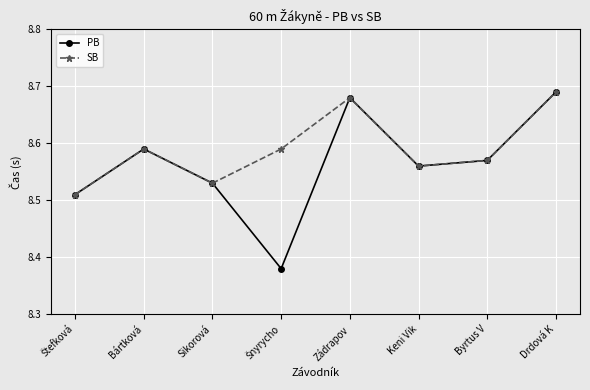

What is the label of the 1st point from the right?

Drdová K